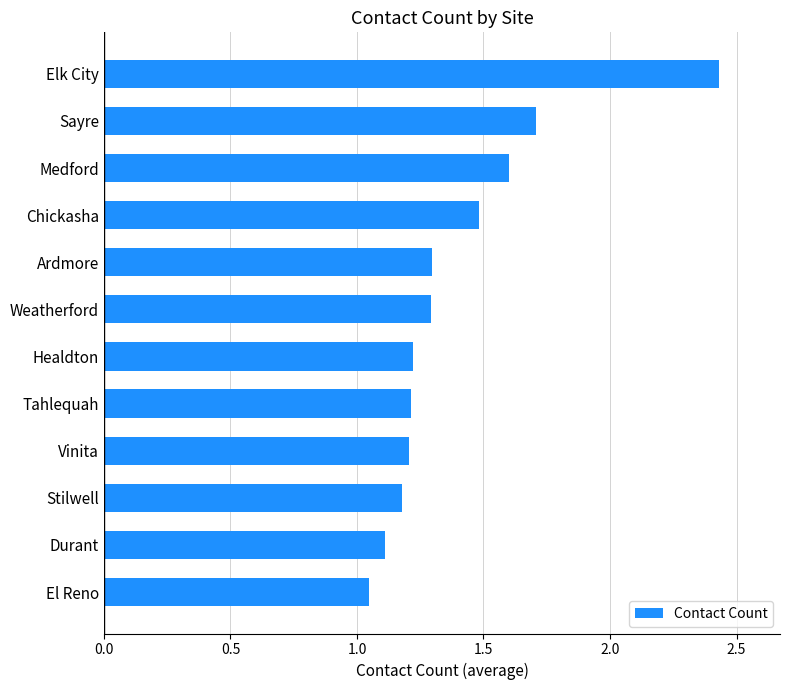

True or false: the data shows 1.9 at Durant.

False